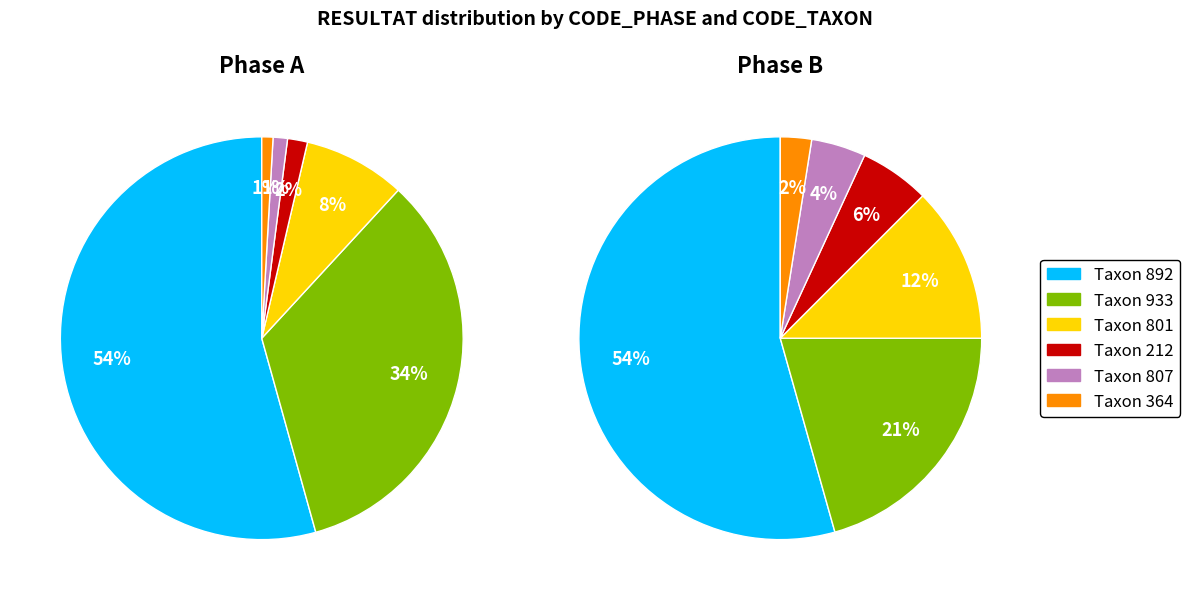

Is there any slice that represents more than half of the pie?

Yes